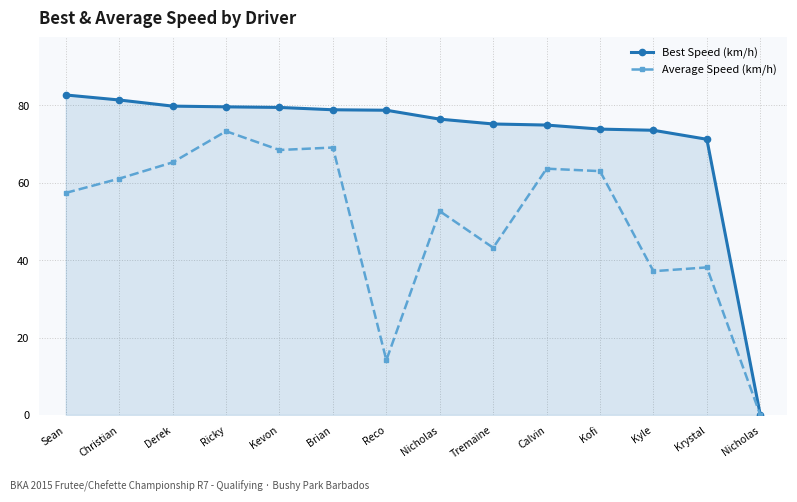

Count the number of categories in the chart.

14